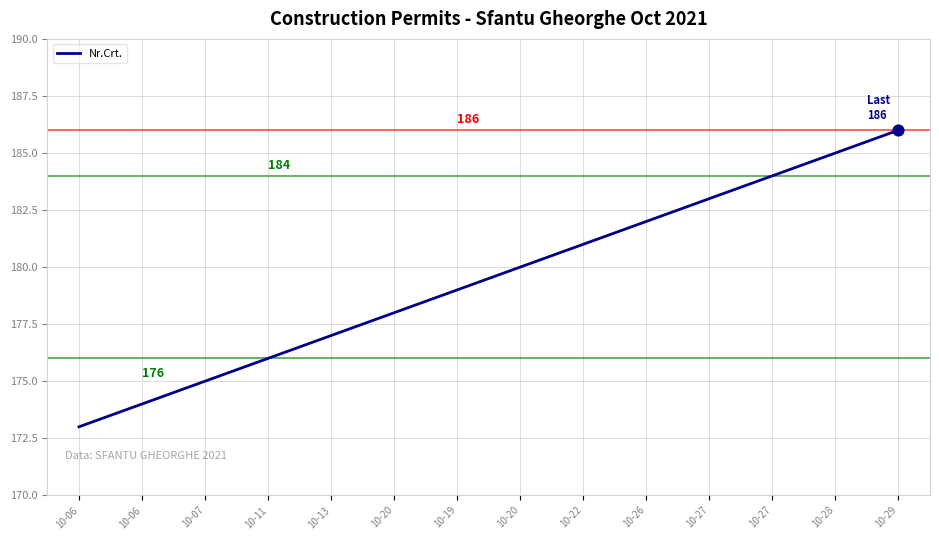

Is this an area chart (filled region under the line)?

No